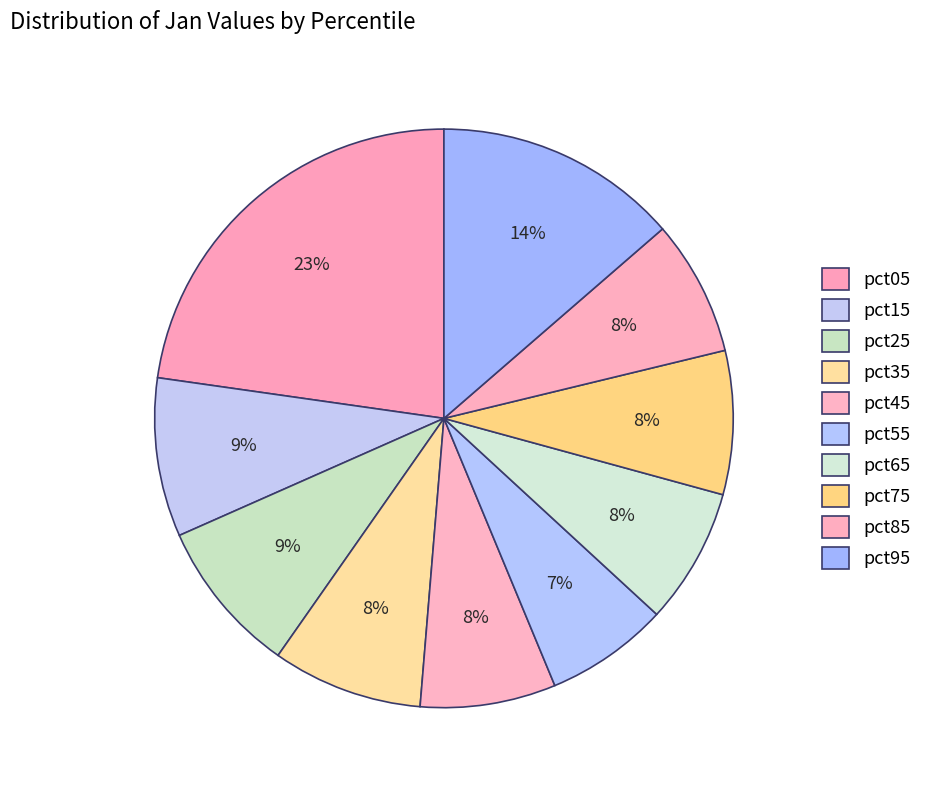

The pct85 slice represents 14% of the pie. True or false?

False